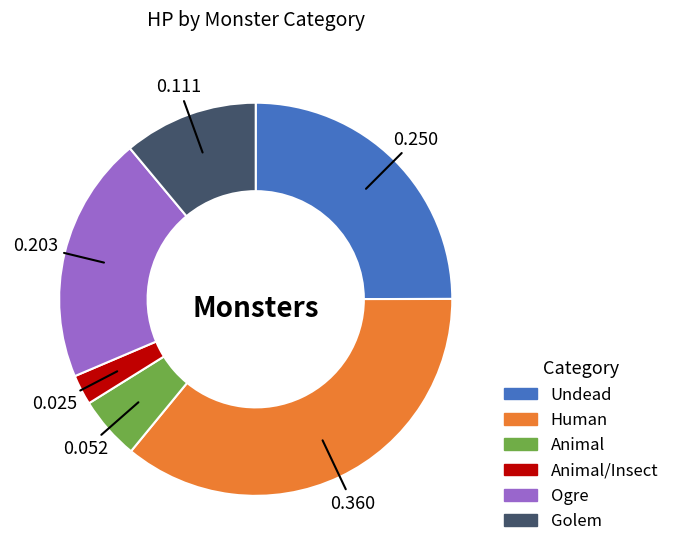

Is there any slice that represents more than half of the pie?

No